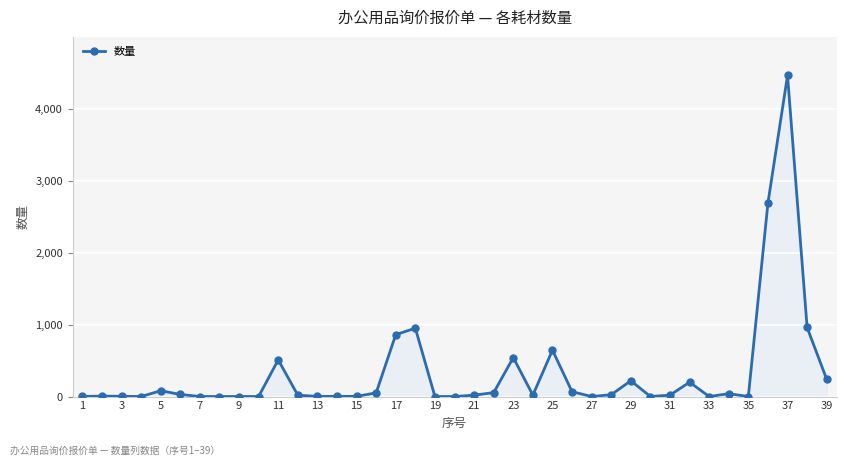

True or false: there are more than 2 points higher than both neighbors.

True